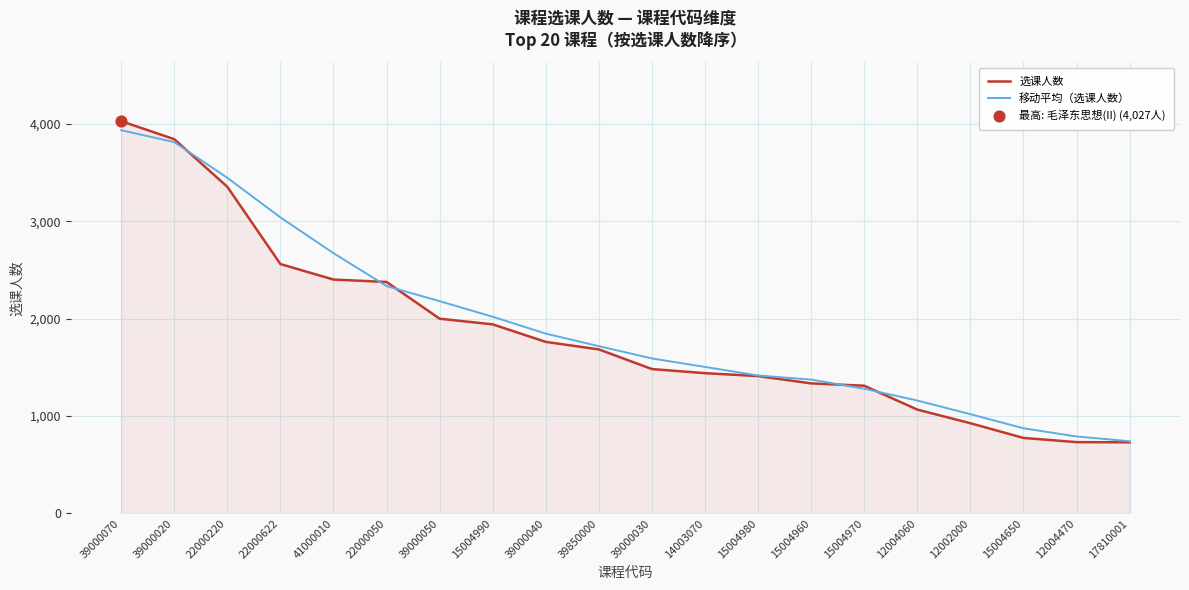

At which category is the sum across all series the highest?

39000070